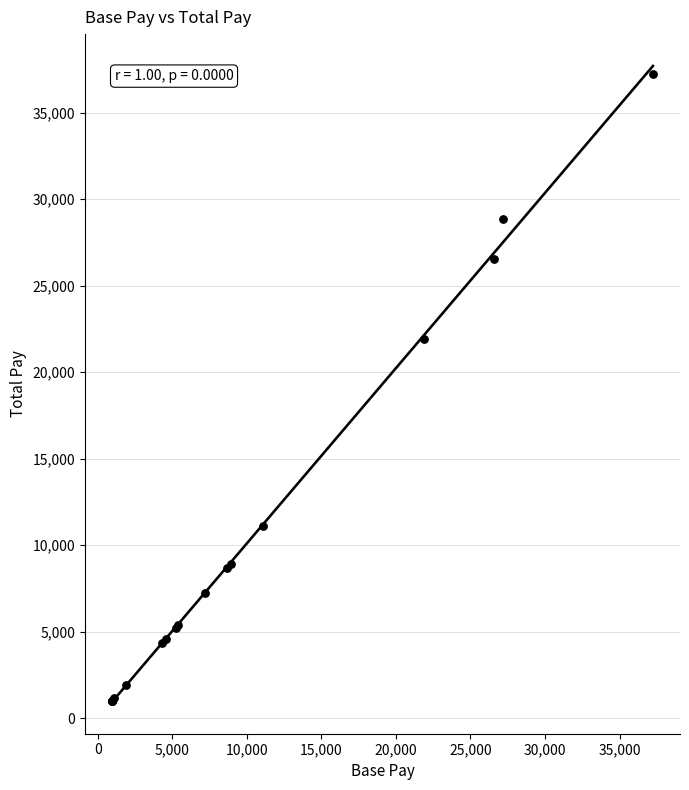

What Y value in the scatter plot is closest to 19097?

21907